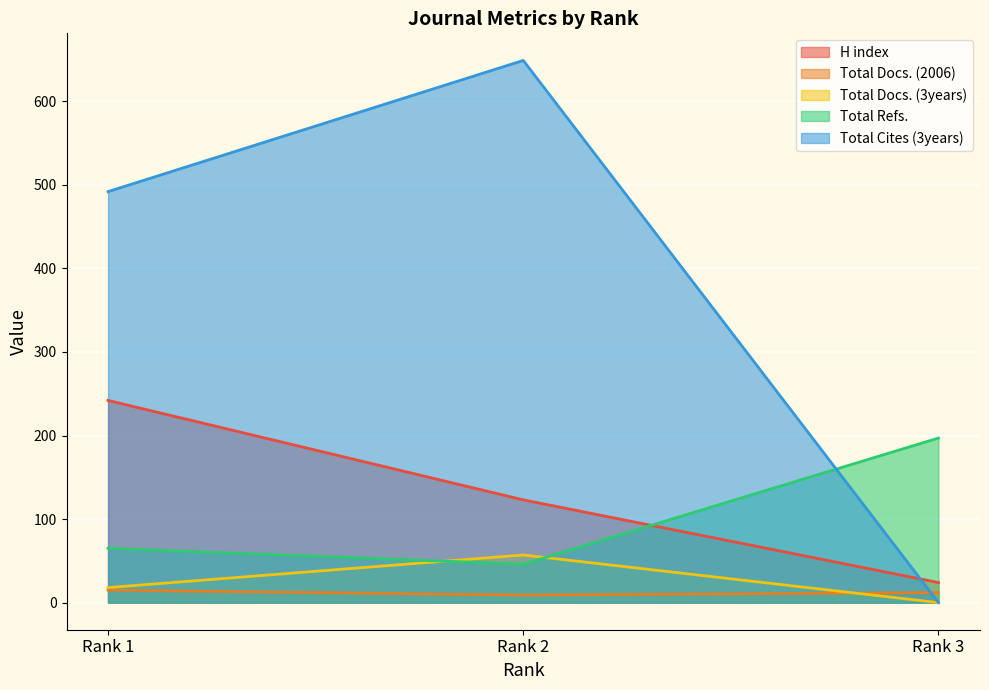

What is the difference between the highest and lowest values at Rank 2?

640